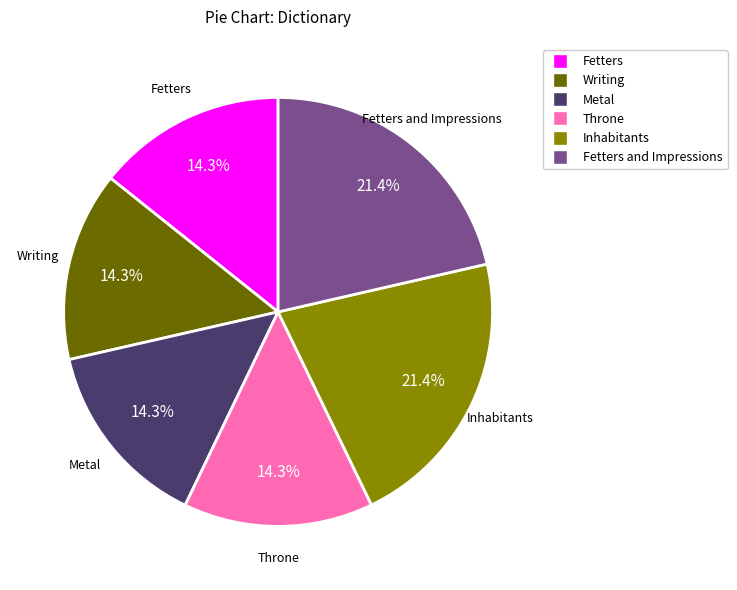

Is there any slice that represents more than half of the pie?

No